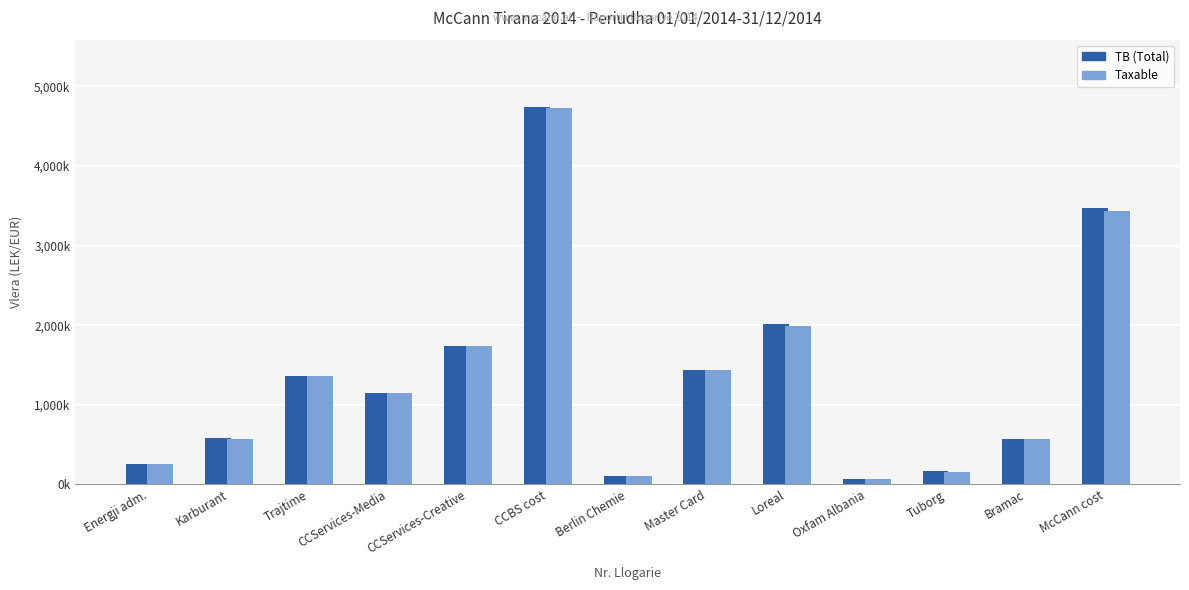

What is the greatest value displayed?

4735066.9